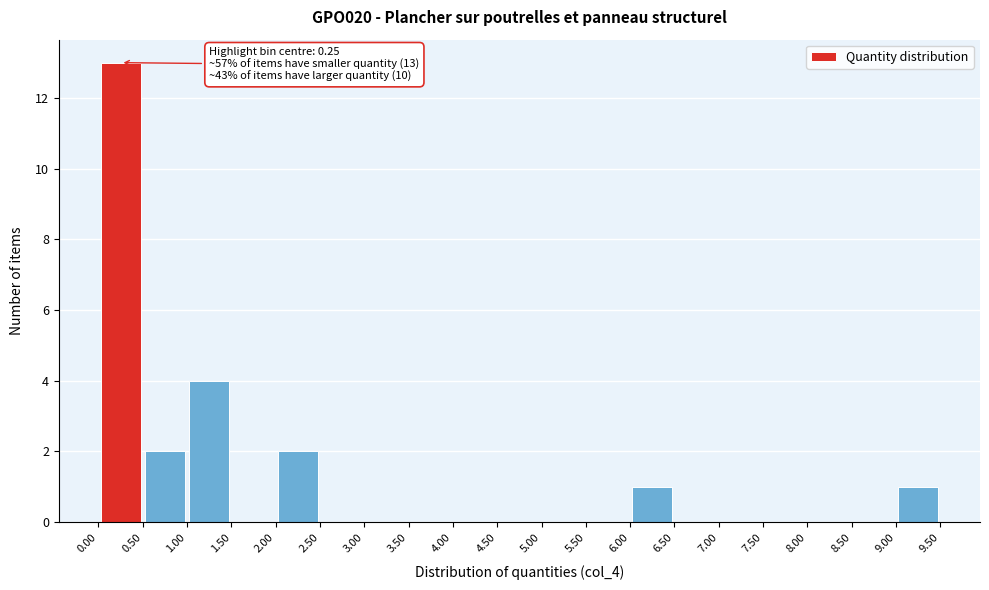

Over which range of the x-axis is the bar tallest?

0.00 to 0.50